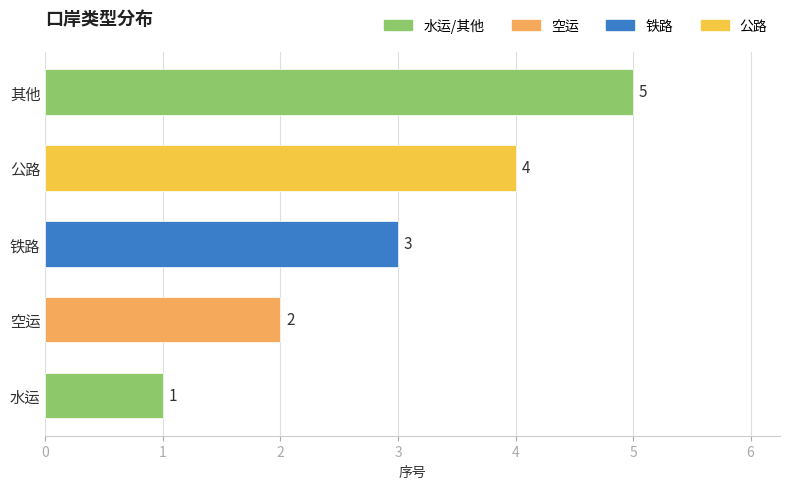

How many bars are there in total?

5